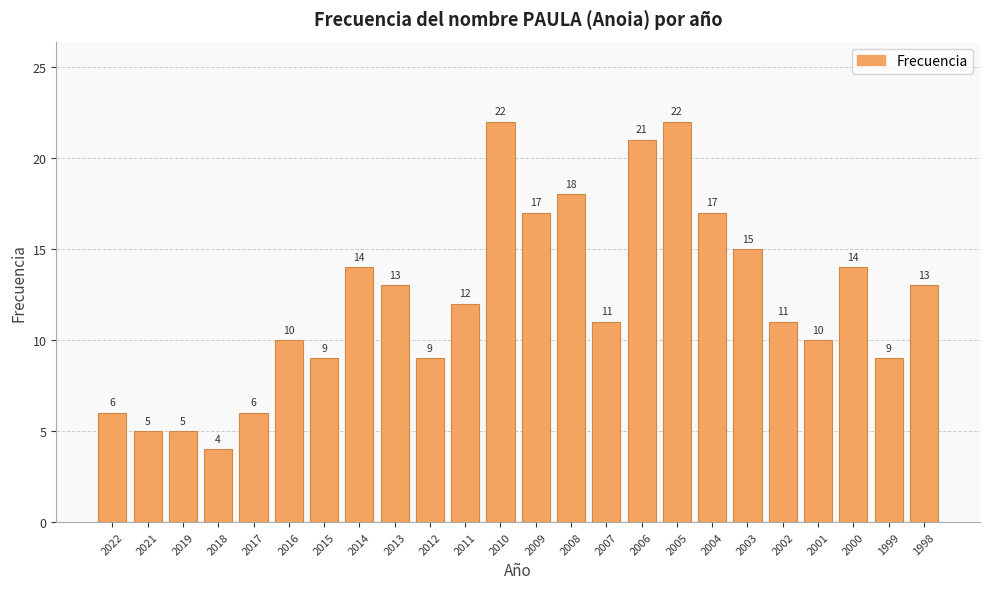

What is the change in value from 2021 to 2016?

+5